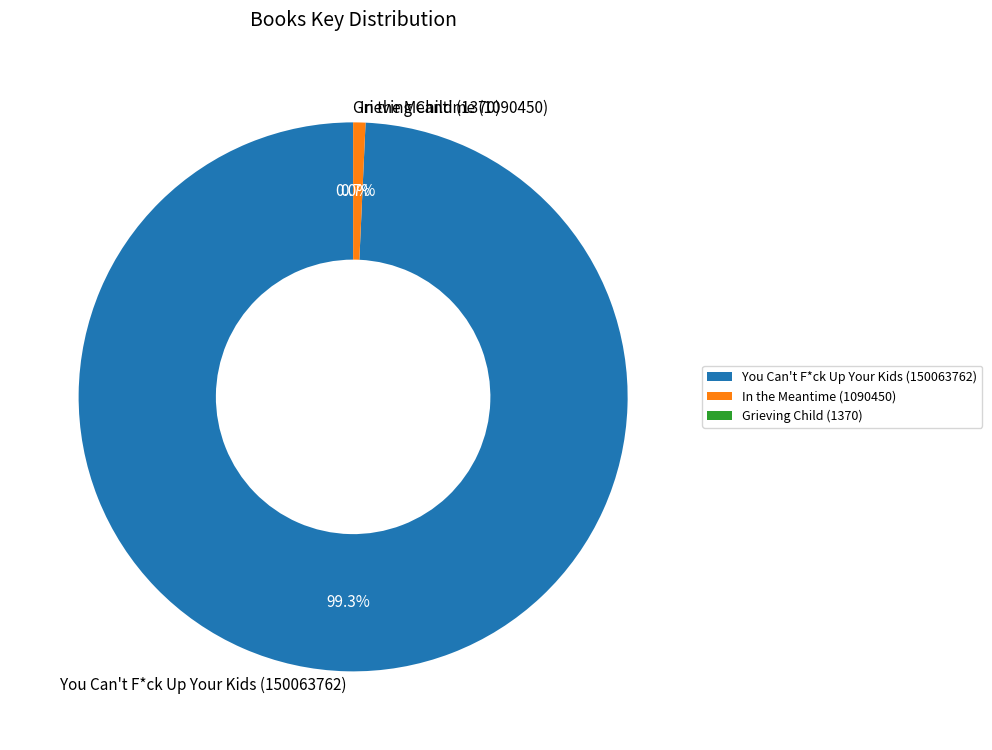

Does any single category account for the majority?

Yes